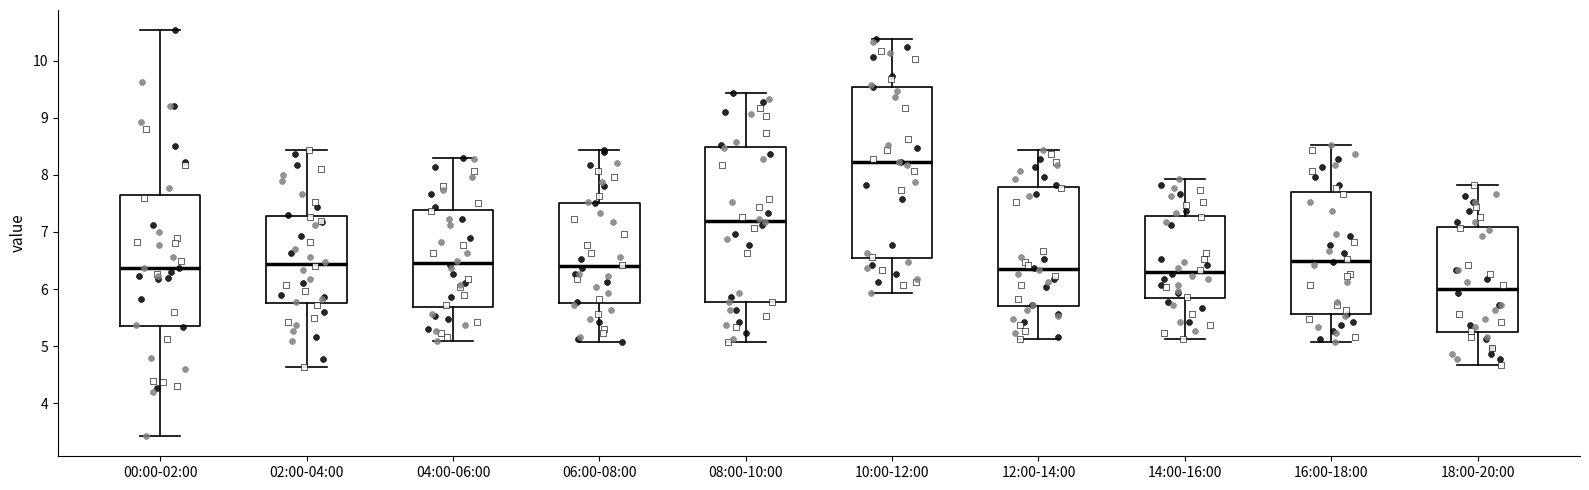

Reading left to right, read every box against the y-axis: the position of its median line, the range the box covers, and the ends of its whiskers. The values are not printed on the chart, so give them approximately, as read against the axis.

00:00-02:00: median 6.4, box 5.4 to 7.6, whiskers 3.4 to 10.5
02:00-04:00: median 6.4, box 5.8 to 7.3, whiskers 4.6 to 8.4
04:00-06:00: median 6.5, box 5.7 to 7.4, whiskers 5.1 to 8.3
06:00-08:00: median 6.4, box 5.8 to 7.5, whiskers 5.1 to 8.4
08:00-10:00: median 7.2, box 5.8 to 8.5, whiskers 5.1 to 9.4
10:00-12:00: median 8.2, box 6.5 to 9.5, whiskers 5.9 to 10.4
12:00-14:00: median 6.4, box 5.7 to 7.8, whiskers 5.1 to 8.4
14:00-16:00: median 6.3, box 5.8 to 7.3, whiskers 5.1 to 7.9
16:00-18:00: median 6.5, box 5.6 to 7.7, whiskers 5.1 to 8.5
18:00-20:00: median 6.0, box 5.2 to 7.1, whiskers 4.7 to 7.8